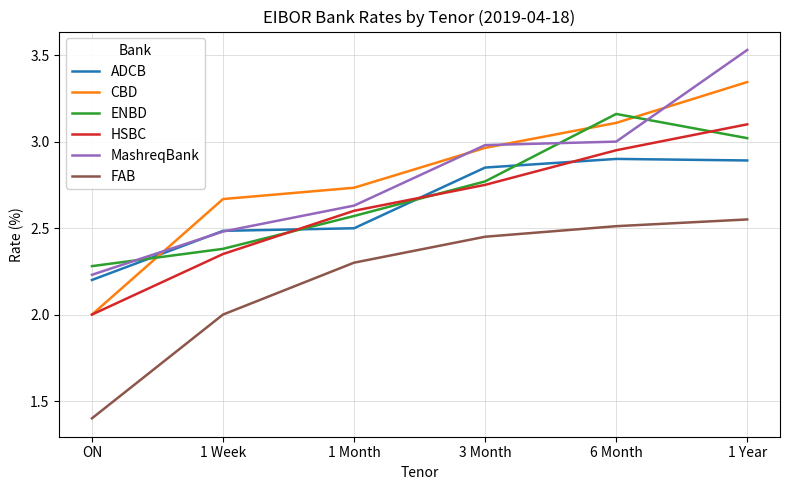

Between ON and 3 Month, which series saw the biggest shift?

FAB